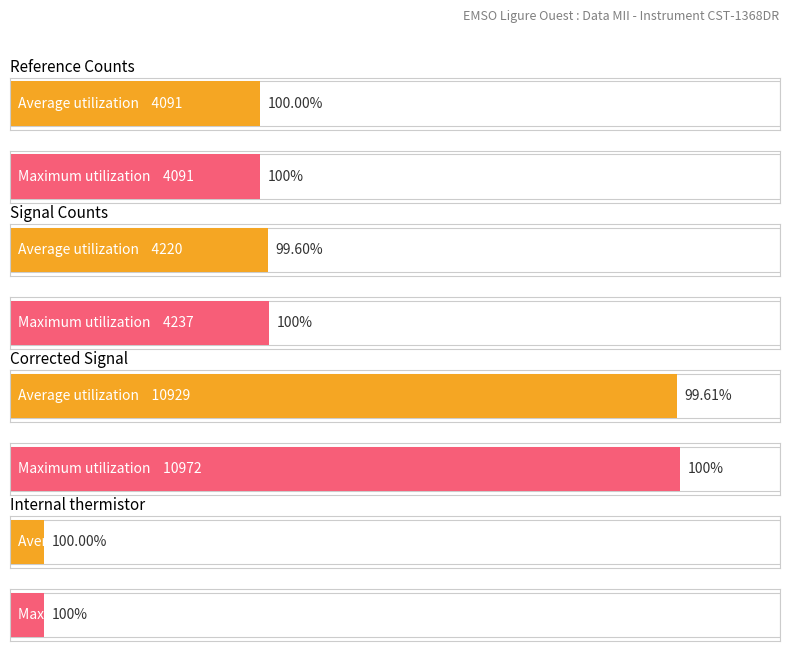

Does the chart contain stacked bars?

No